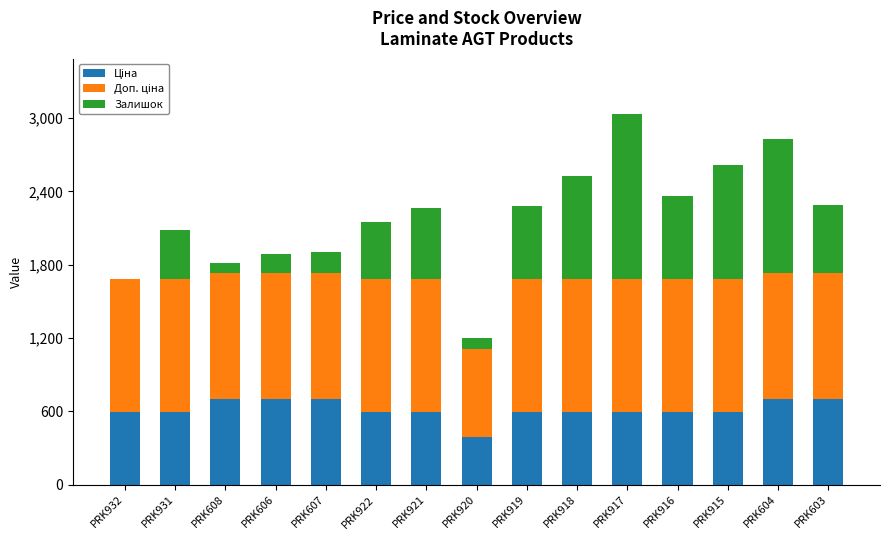

What is the total value across all series at PRK921?

2266.6